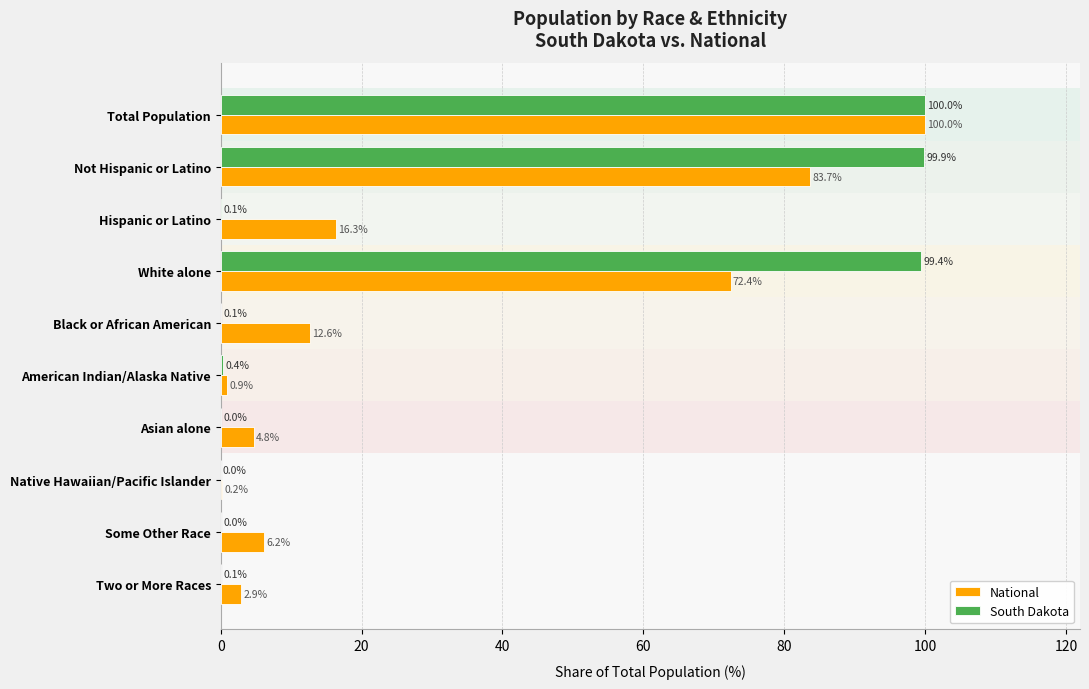

At which category is the sum across all series the highest?

Total Population